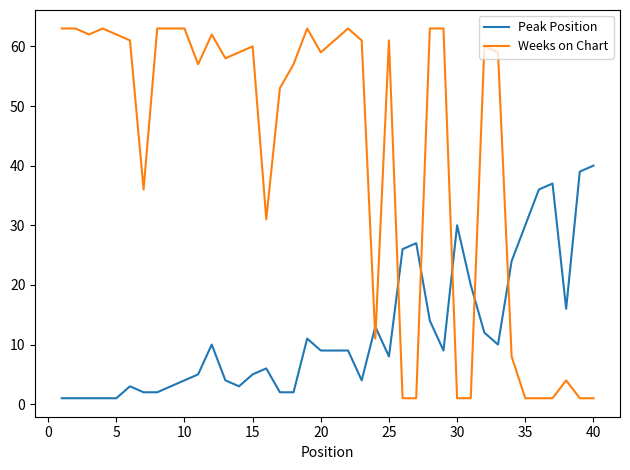

Which series has the largest total across all categories?

Weeks on Chart